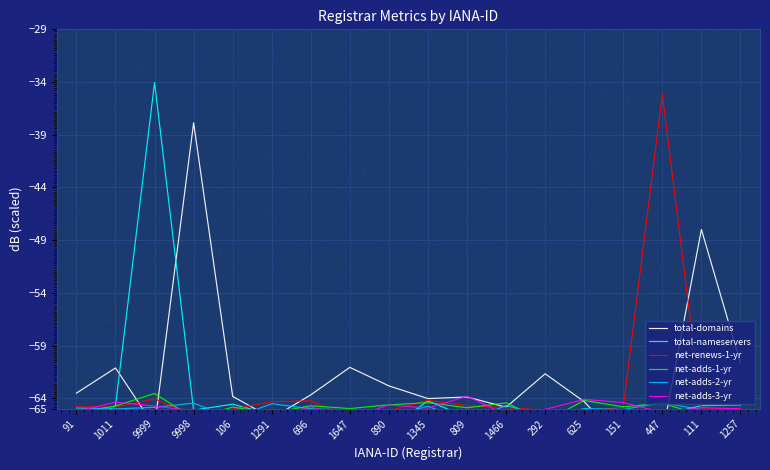

At which category is the sum across all series the highest?

9999